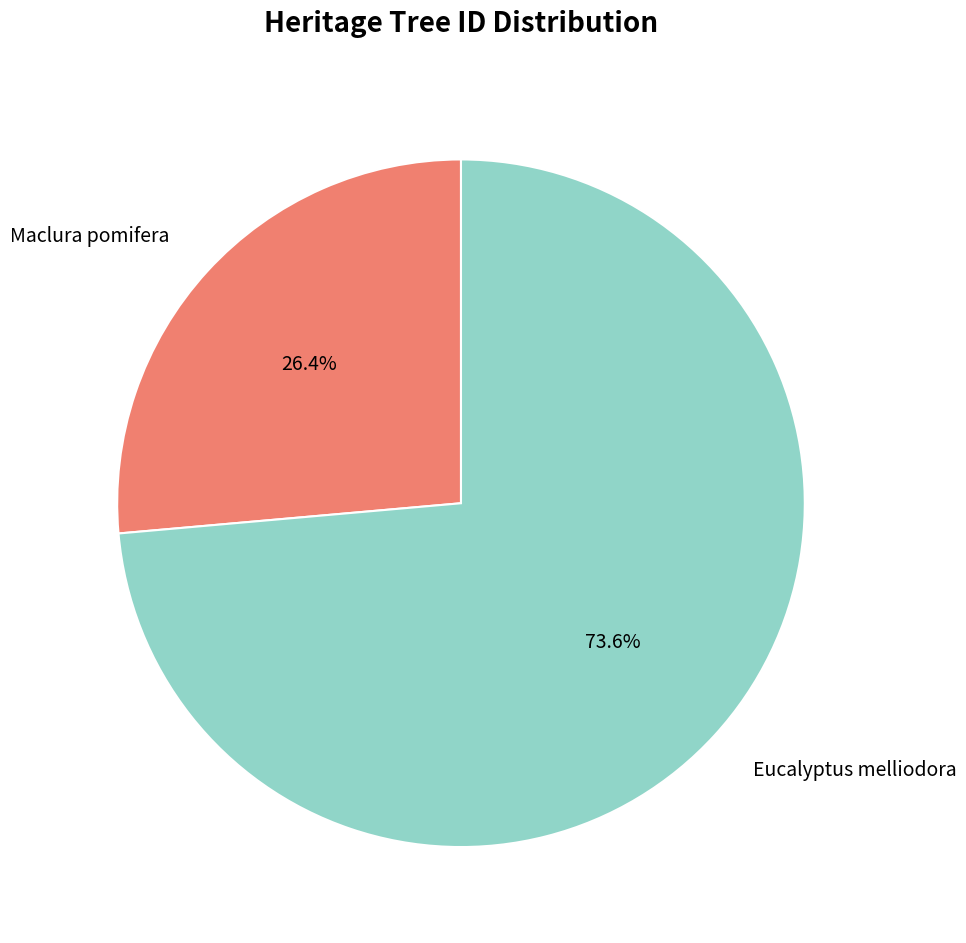

How much of the chart is everything except Eucalyptus melliodora?

26.4%